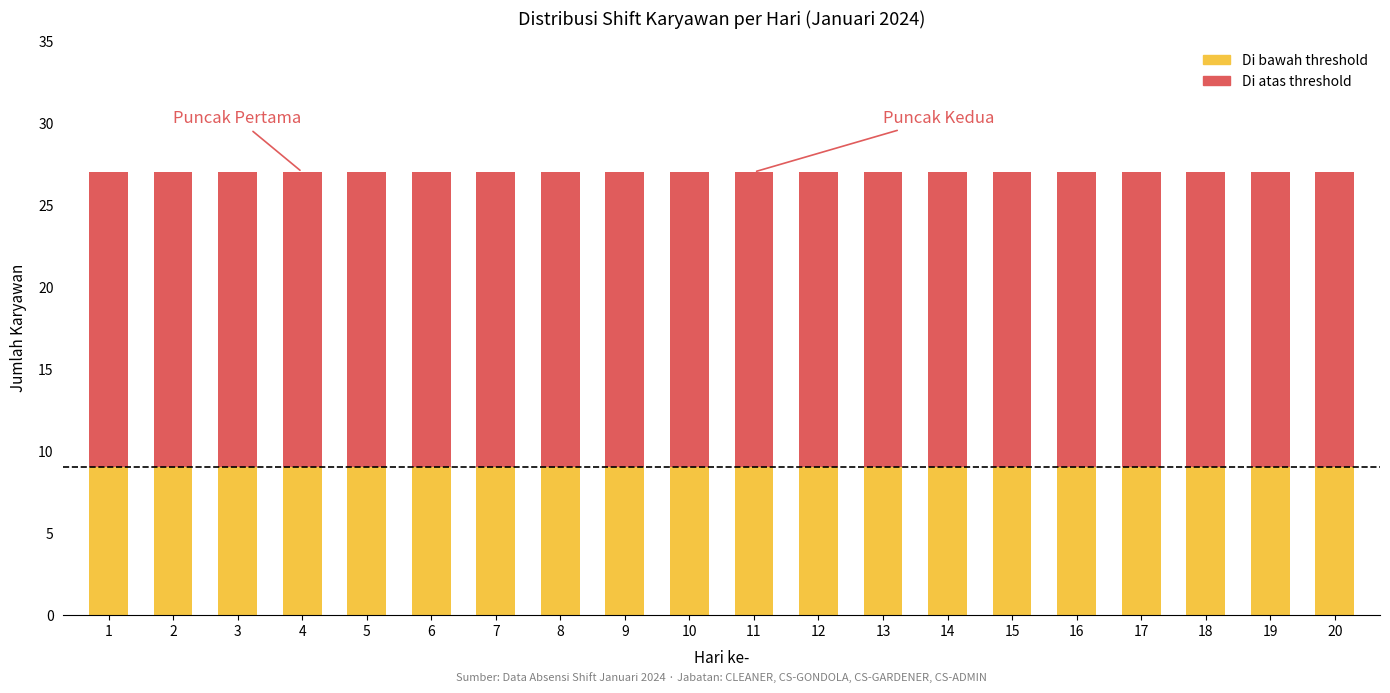

What value does the Di bawah threshold series have at 12?

9